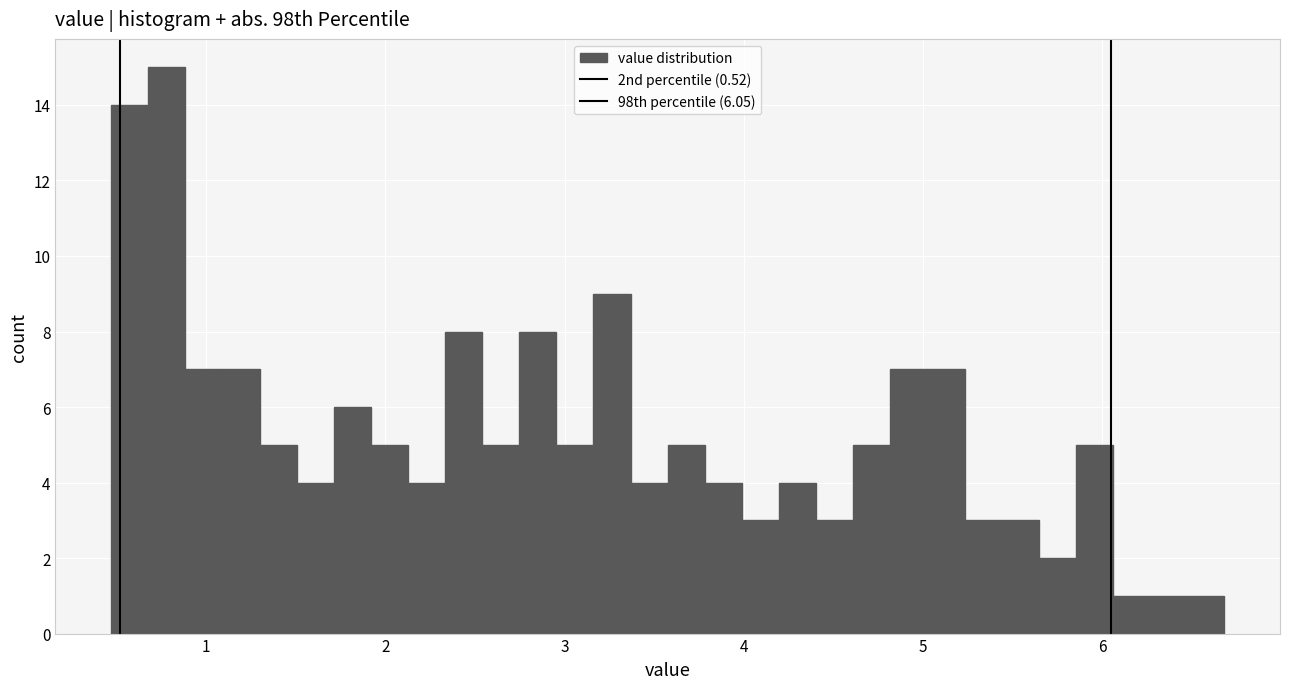

Around what value on the x-axis is the tallest bar? Give the approximate position of its centre, as read against the axis.

0.8